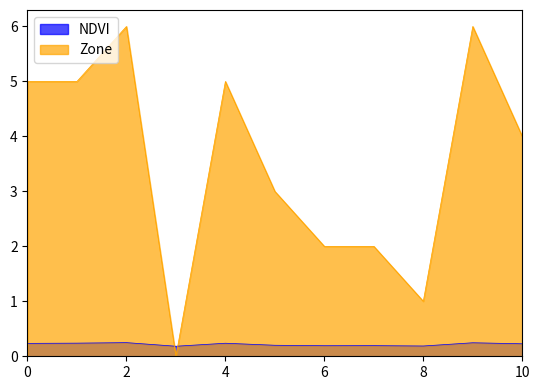

Reading left to right, extract all data points from this chart.

NDVI: 0=0.2	1=0.2	2=0.2	3=0.2	4=0.2	5=0.2	6=0.2	7=0.2	8=0.2	9=0.2	10=0.2
Zone: 0=5.0	1=5.0	2=6.0	3=0.0	4=5.0	5=3.0	6=2.0	7=2.0	8=1.0	9=6.0	10=4.0